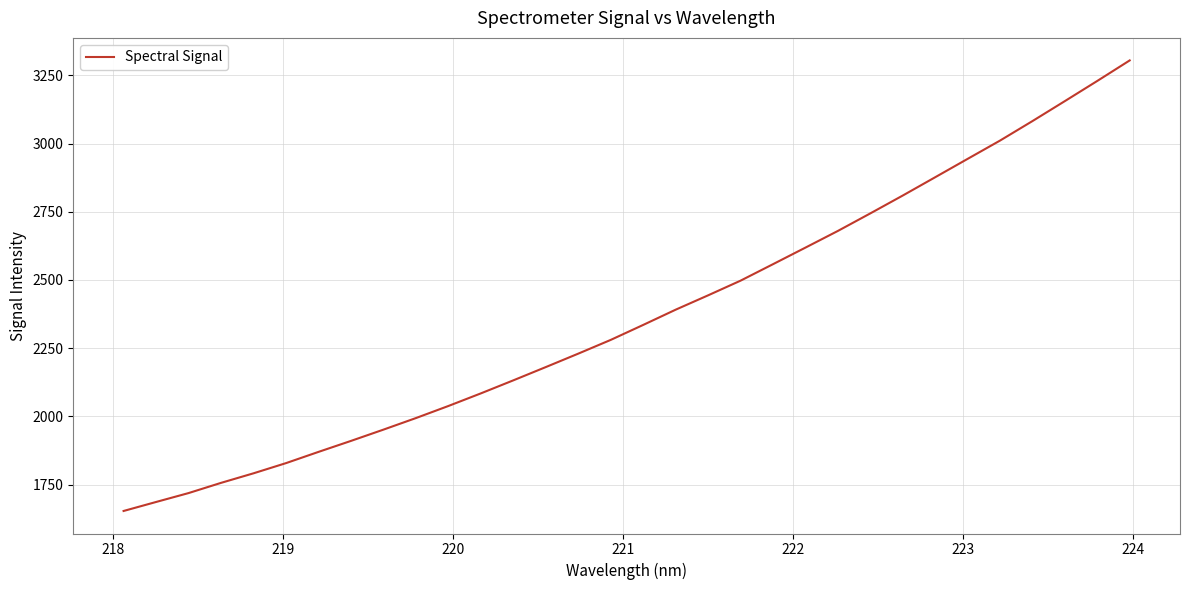

What is the maximum value shown in the chart?

3304.8